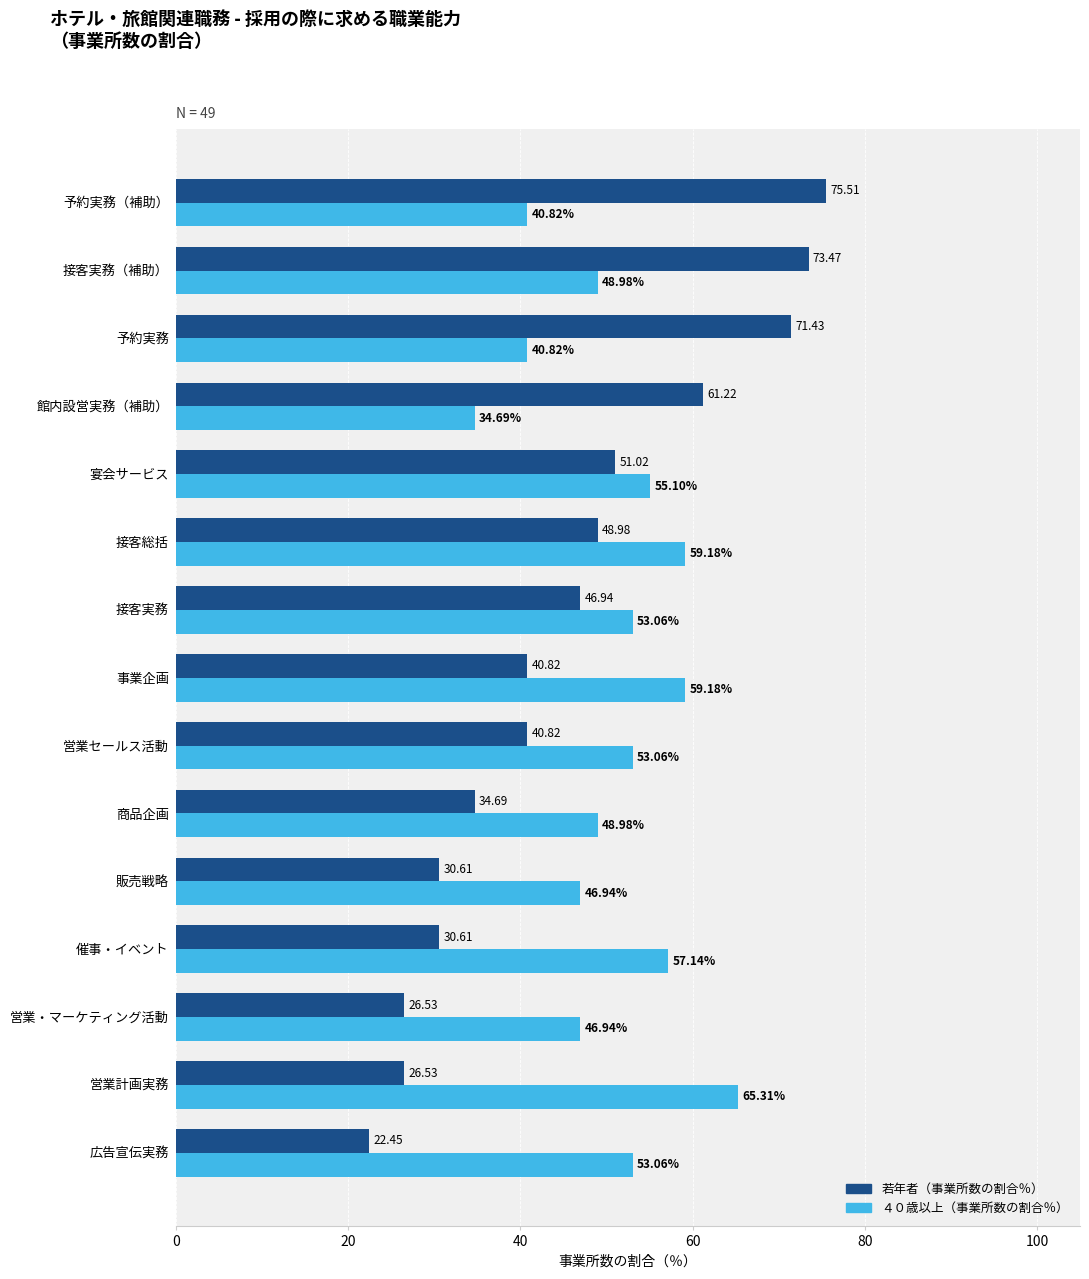

What is the average value of the ４０歳以上（事業所数の割合％） series?

50.9